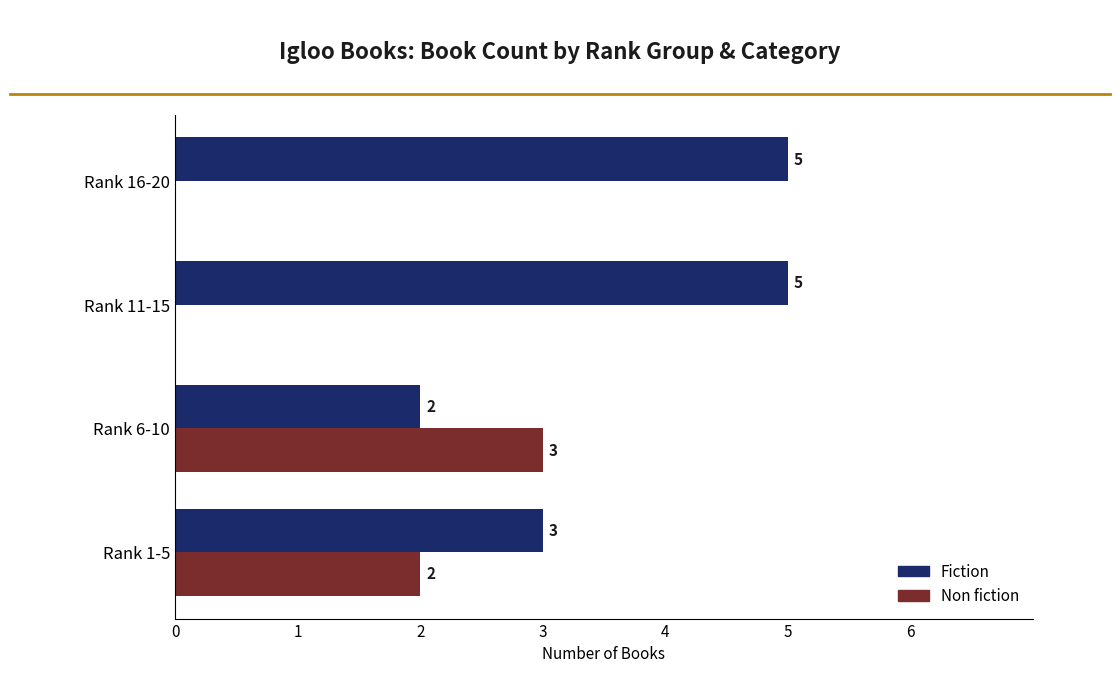

True or false: Fiction has a value of 1 at Rank 16-20.

False